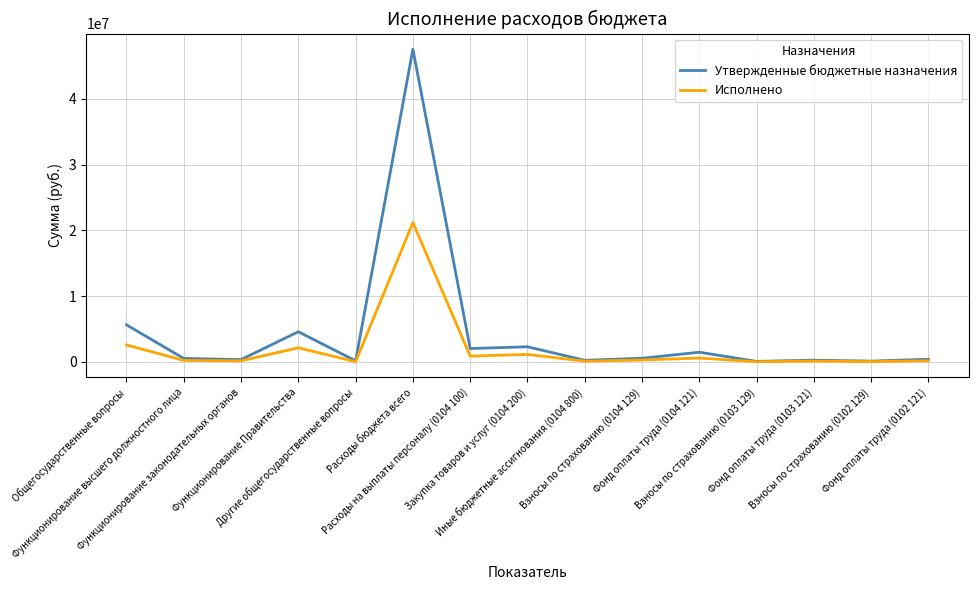

What are all the series names shown in the legend?

Утвержденные бюджетные назначения, Исполнено